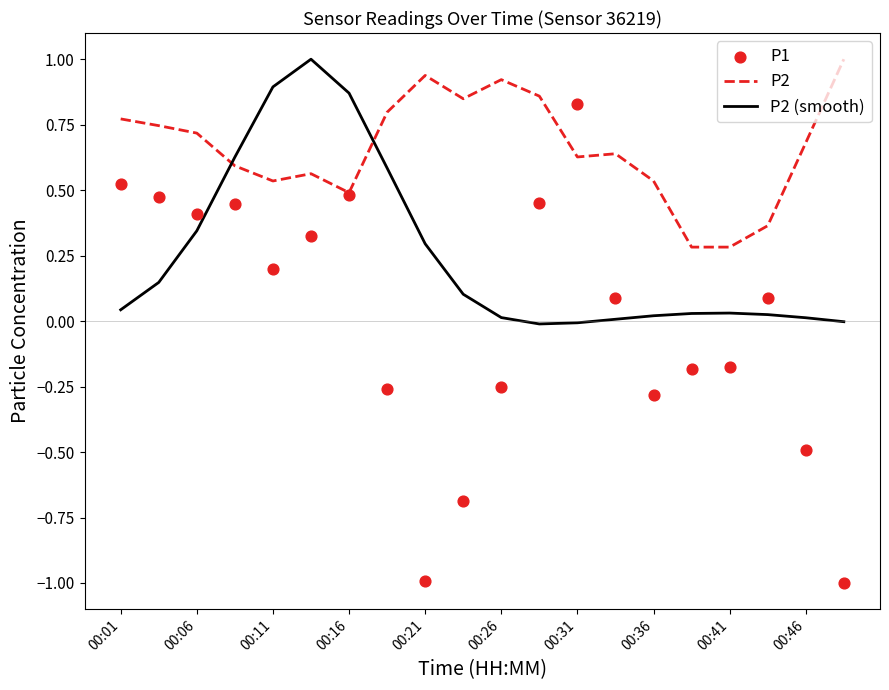

Is the value of P2 (smooth) at 17 greater than the value of P2 at 15?

No